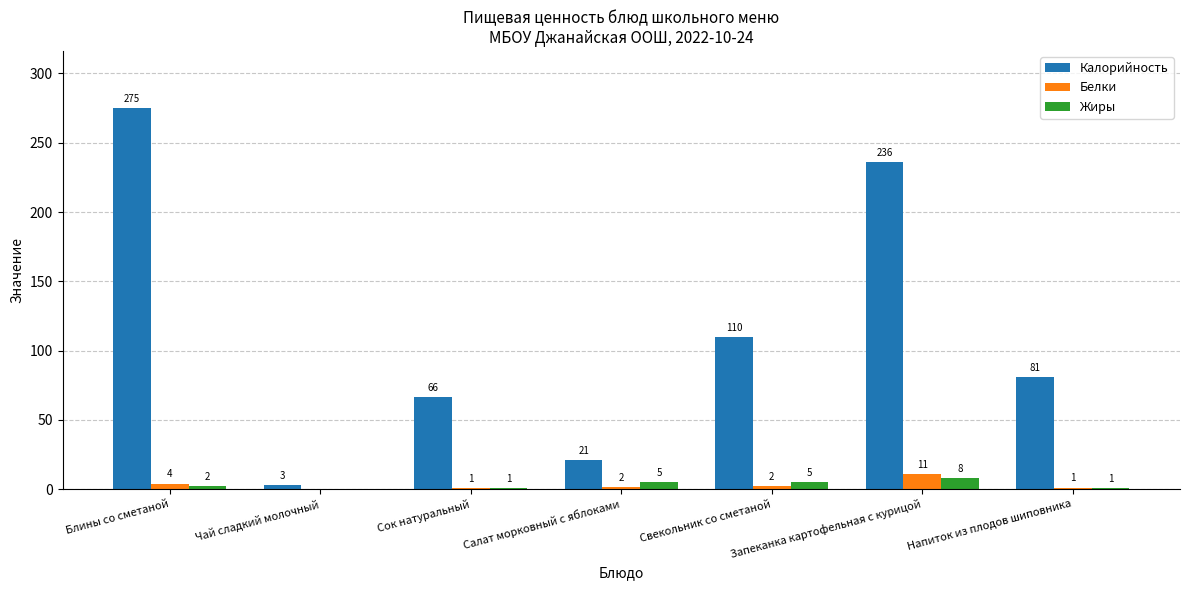

What is the sum of the Калорийность values at Напиток из плодов шиповника and Запеканка картофельная с курицой?

317.0